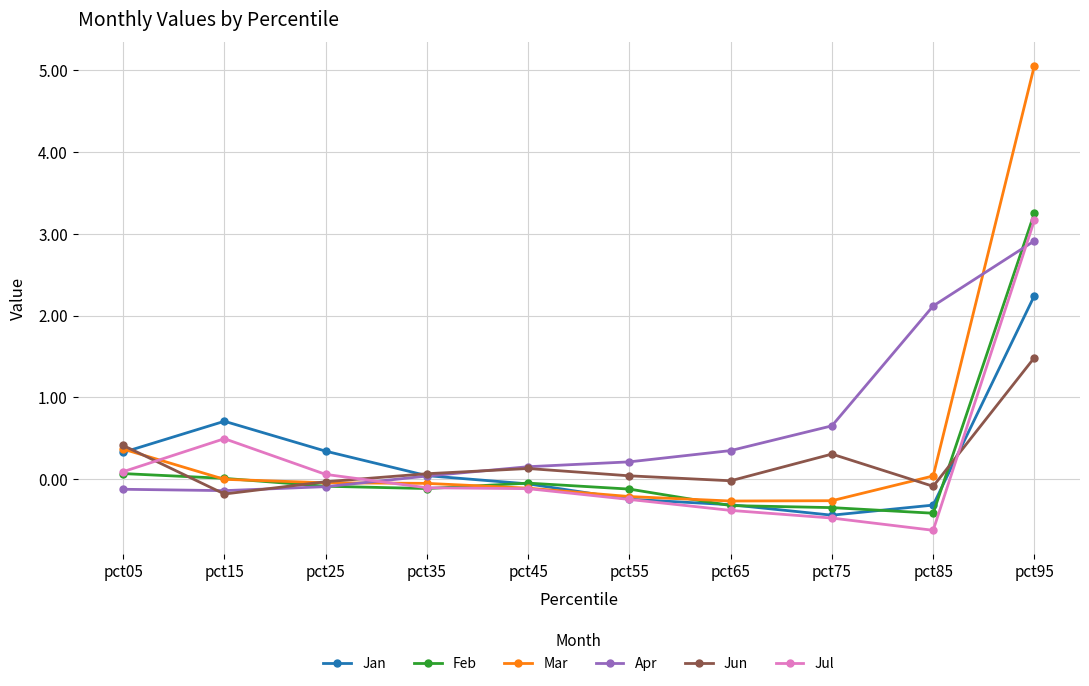

True or false: Mar has a value of -0.0 at pct25.

True